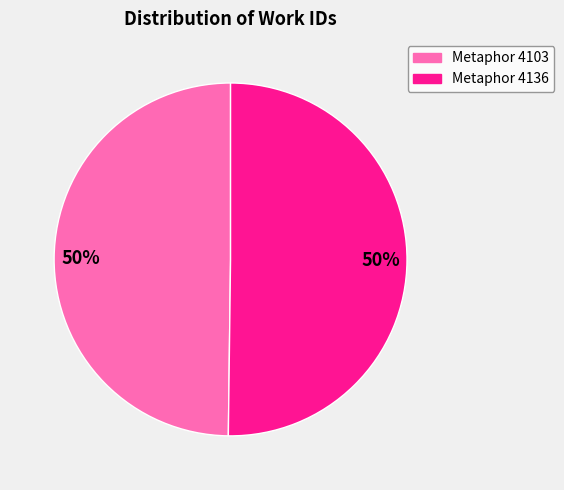

To the nearest percent, what is the average slice percentage?

50%